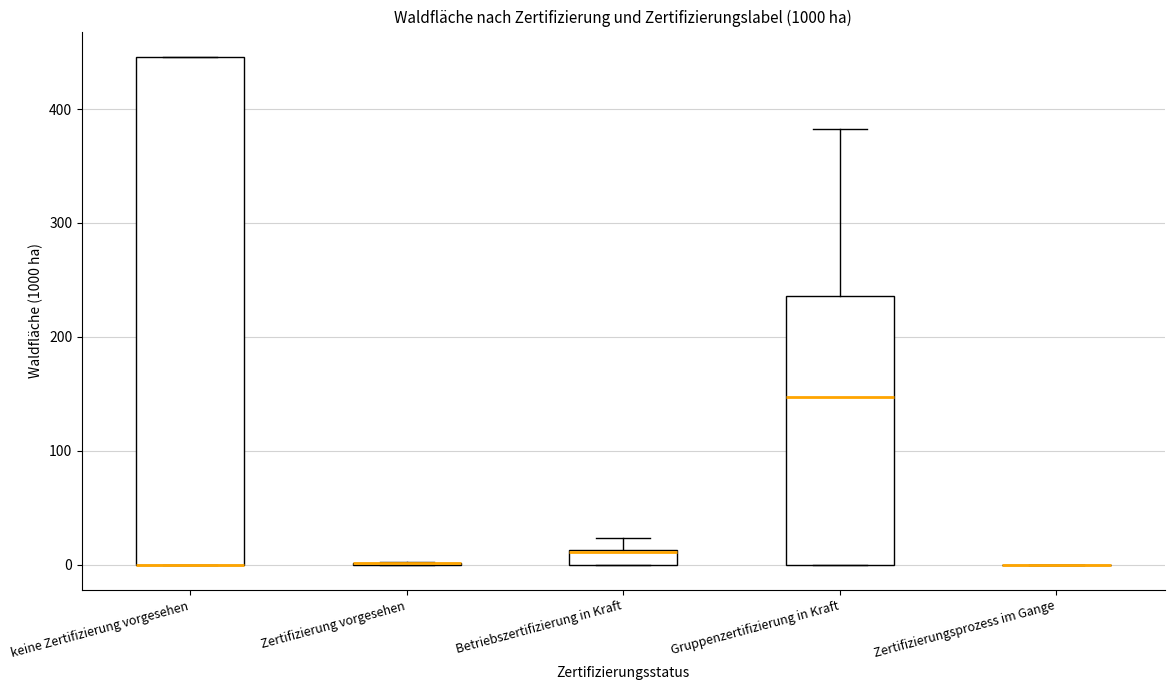

Where is the upper edge of the box for Betriebszertifizierung in Kraft on the y-axis? The values are not printed on the chart, so give them approximately, as read against the axis.

10